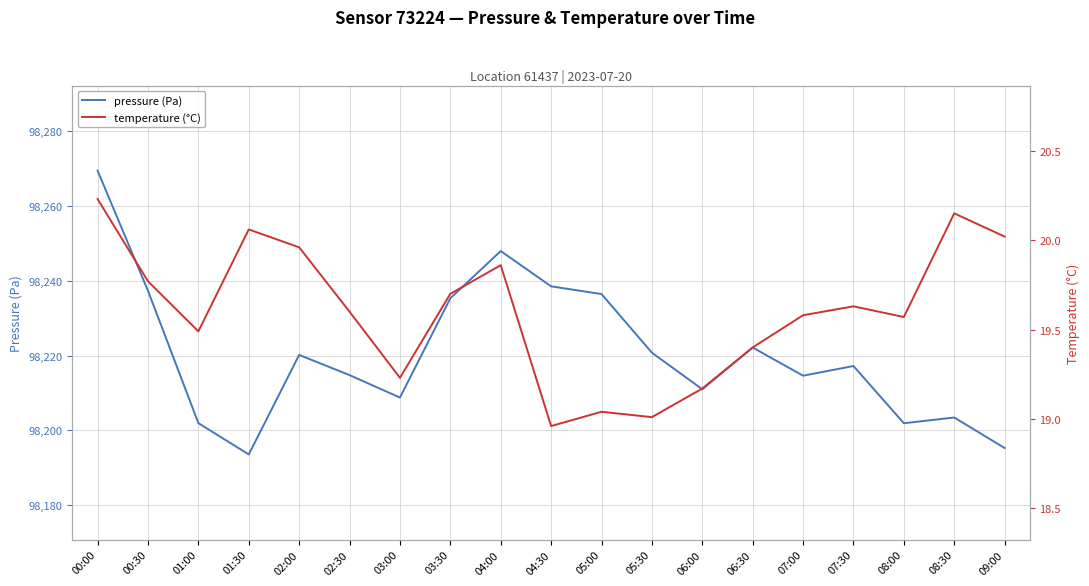

Is it true that pressure (Pa) equals 158240.7 at 02:30?

False